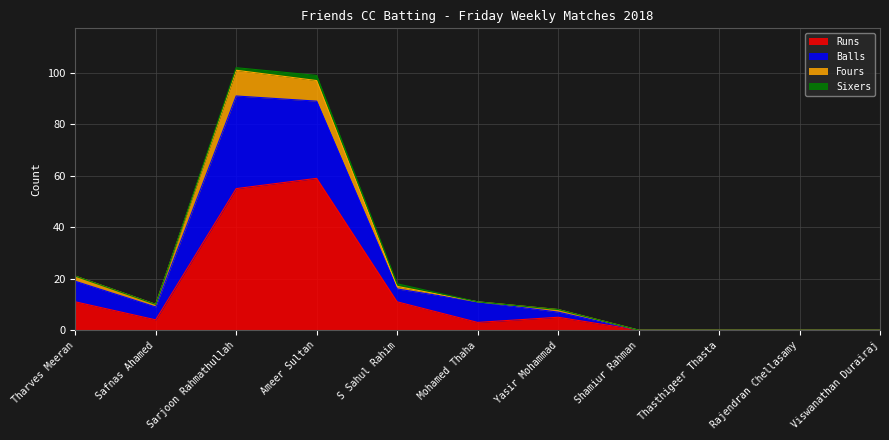

Where is the first local minimum for Runs?

Safnas Ahamed